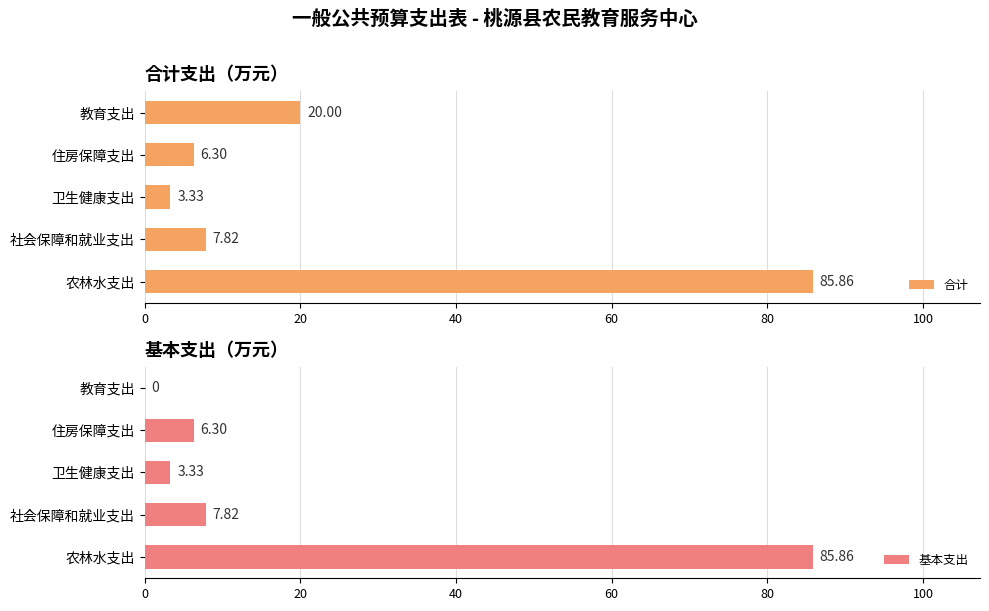

Where is 基本支出 nearest to the value 42?

社会保障和就业支出